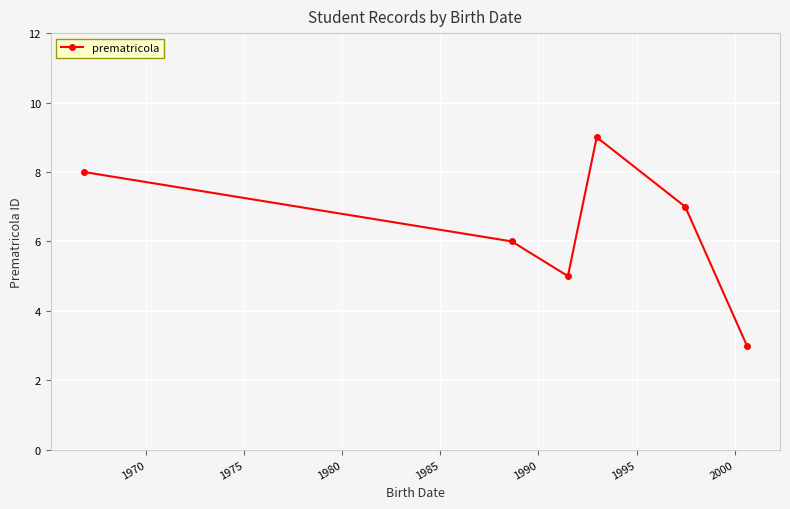

Reading left to right, what are all the values shown in this chart?

8	6	5	9	7	3